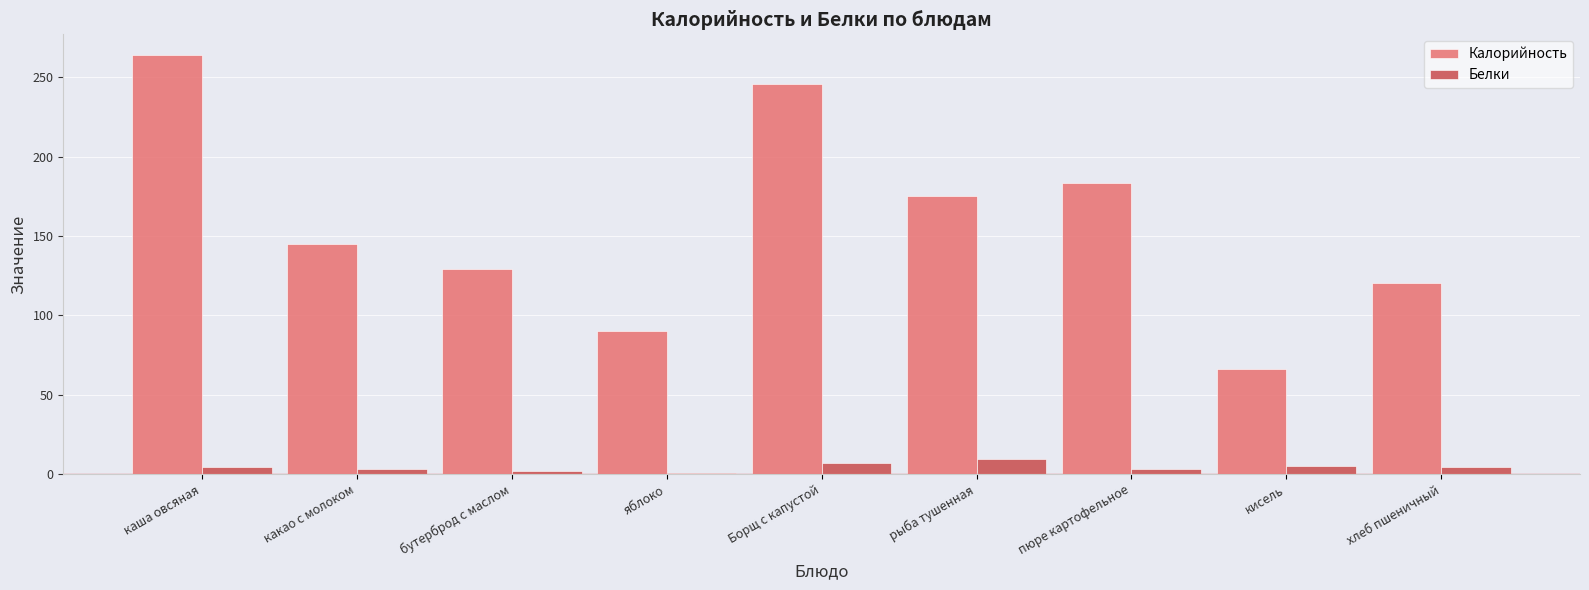

What is the highest value of the Белки series?

9.8